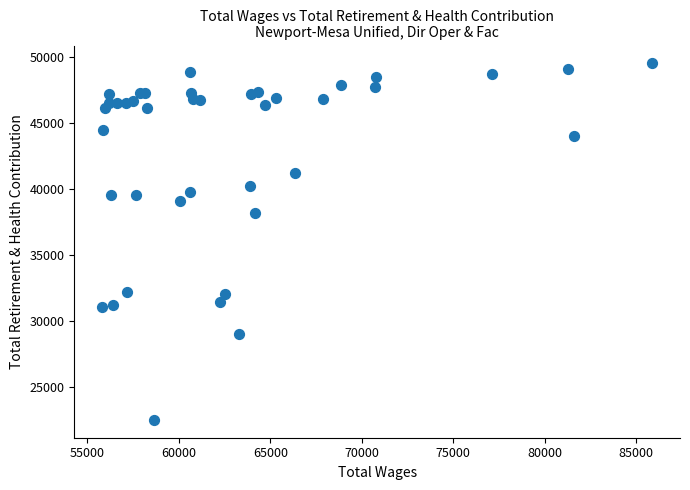

What Y value in the scatter plot is closest to 36017?

38219